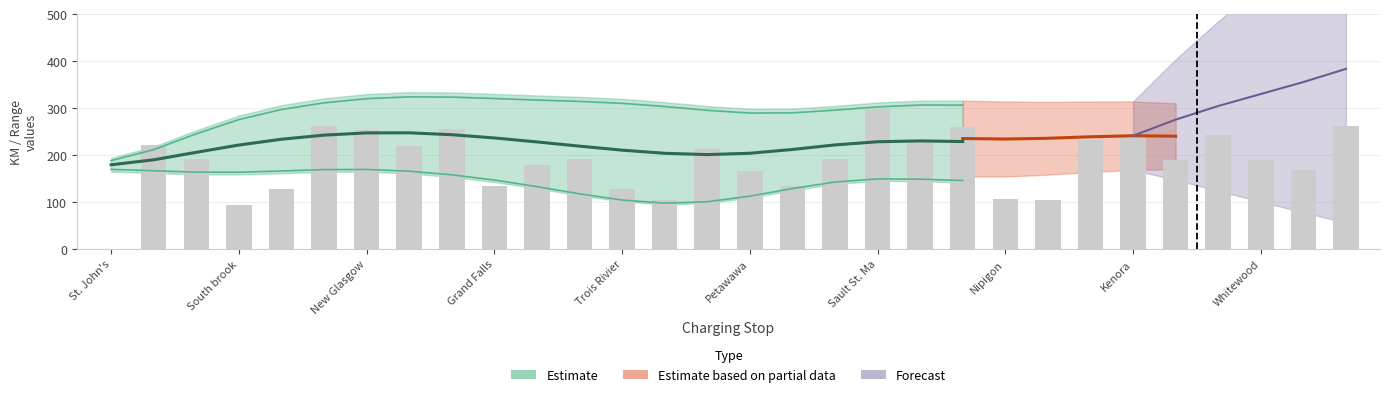

The km_since_last series shows 262.0 at 29. True or false?

True